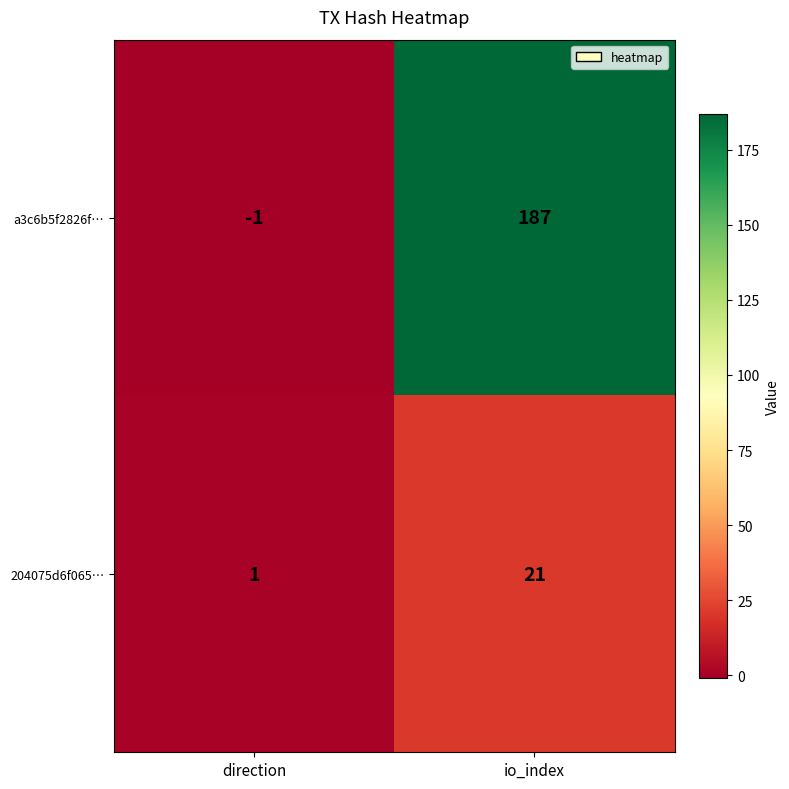

Is the value of 204075d6f065… at io_index greater than the value of a3c6b5f2826f… at io_index?

No